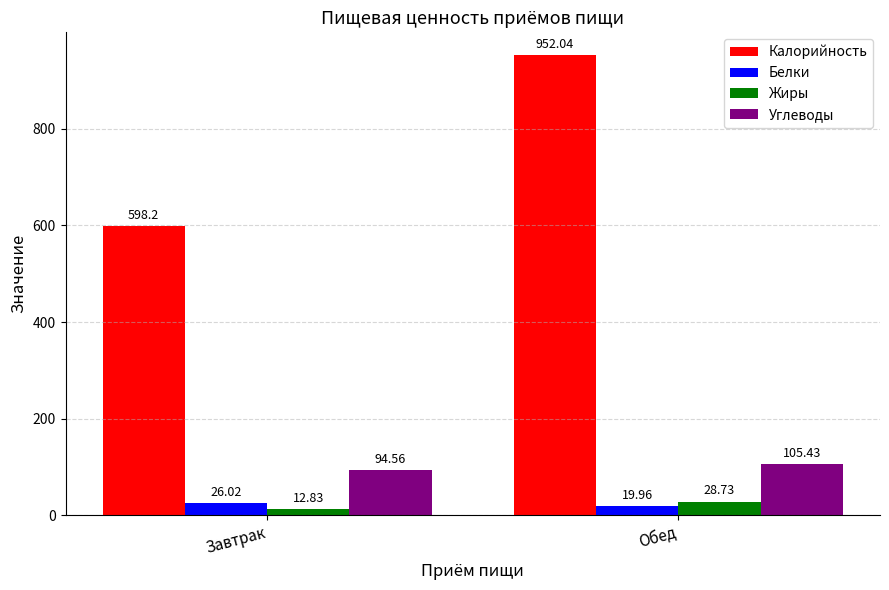

Which category has the highest value across all series?

Обед